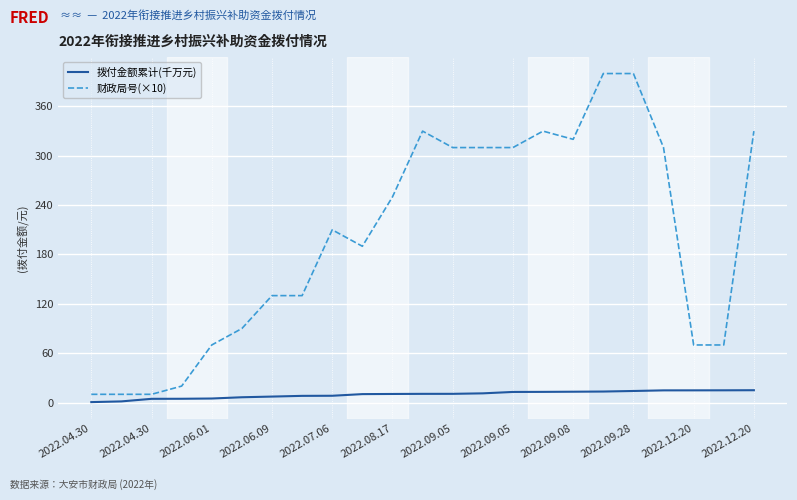

What is the difference between the maximum and minimum values in the 拨付金额累计(千万元) series?

14.5